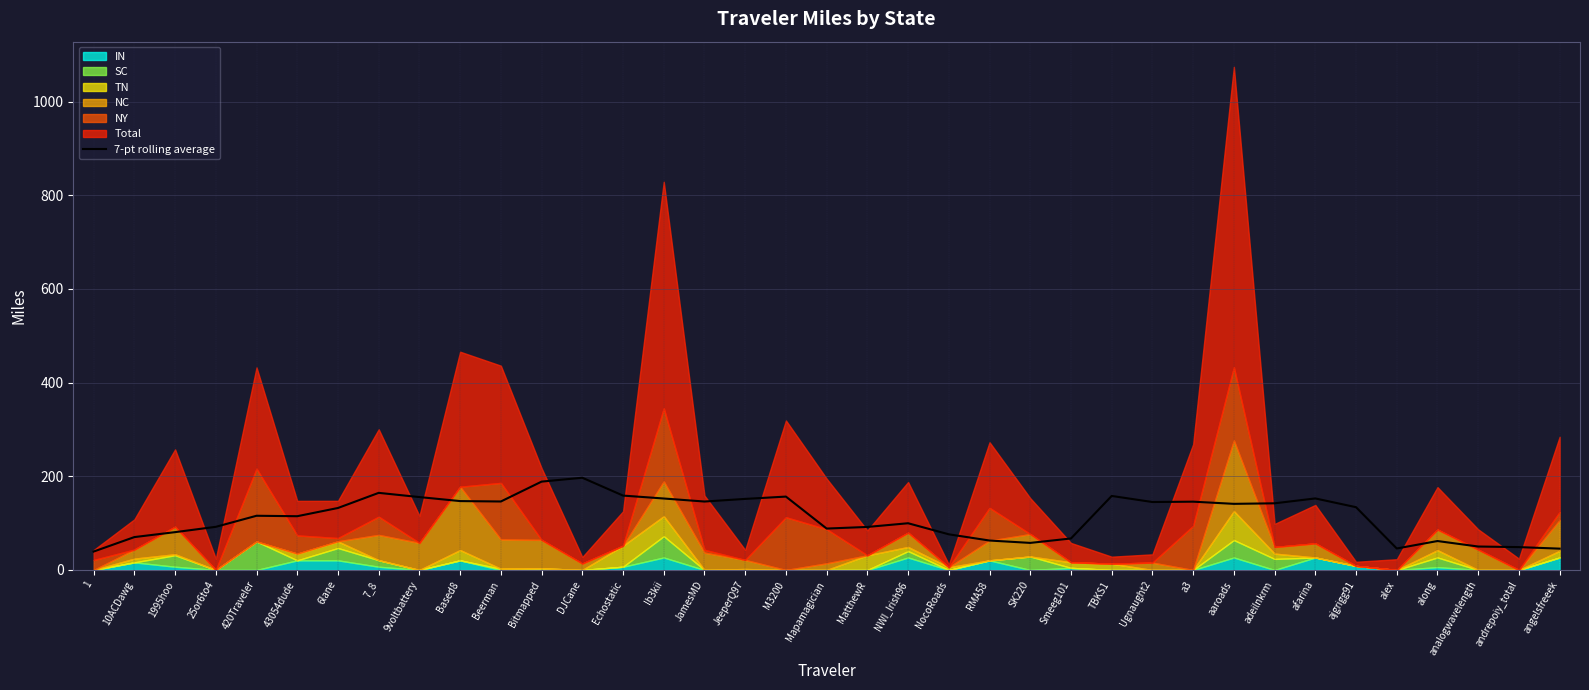

What is the change in value from Ib3kii to JamesMD?

-6.5